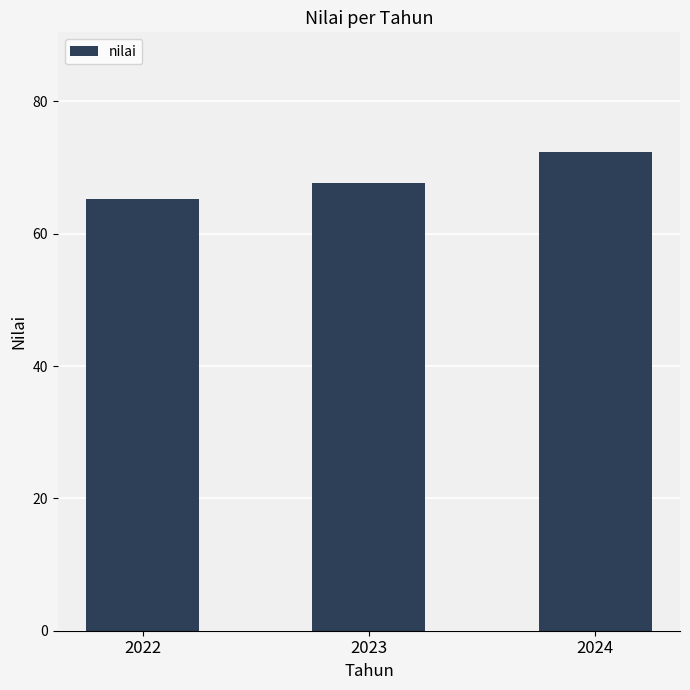

What is the difference between the maximum and minimum values?

7.1